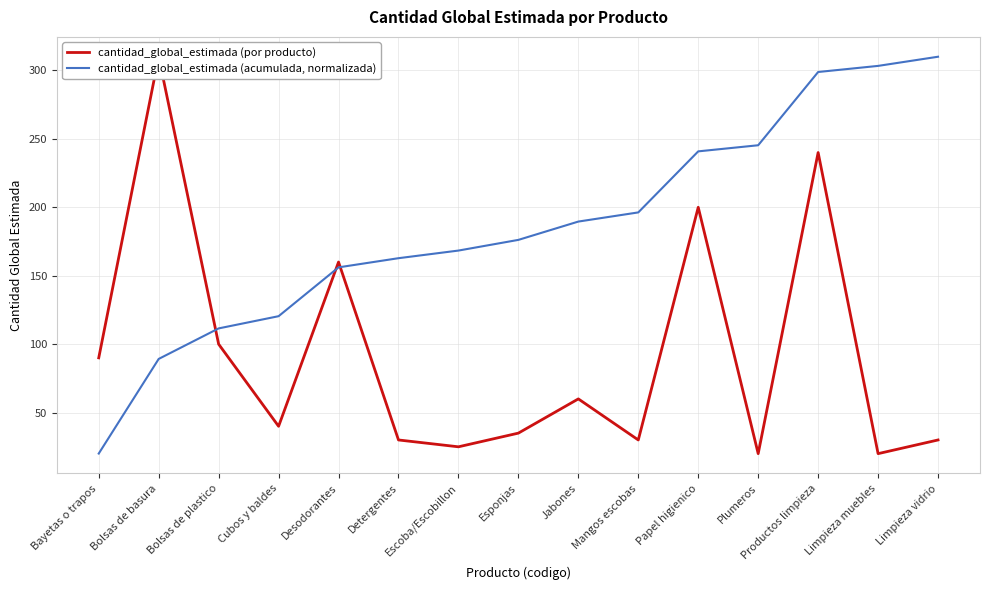

In cantidad_global_estimada (por producto), how many points are lower than both neighbors (excluding endpoints)?

5